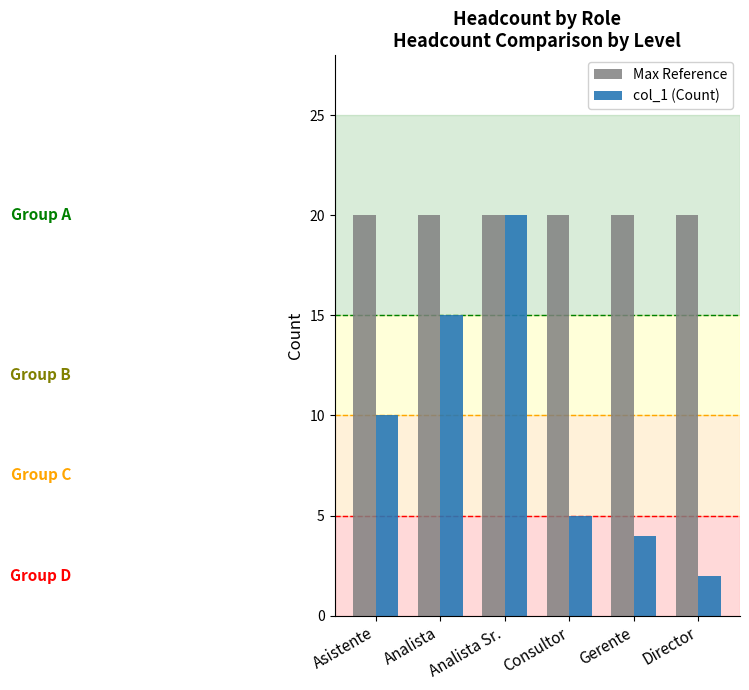

What is the total value across all series at Director?

22